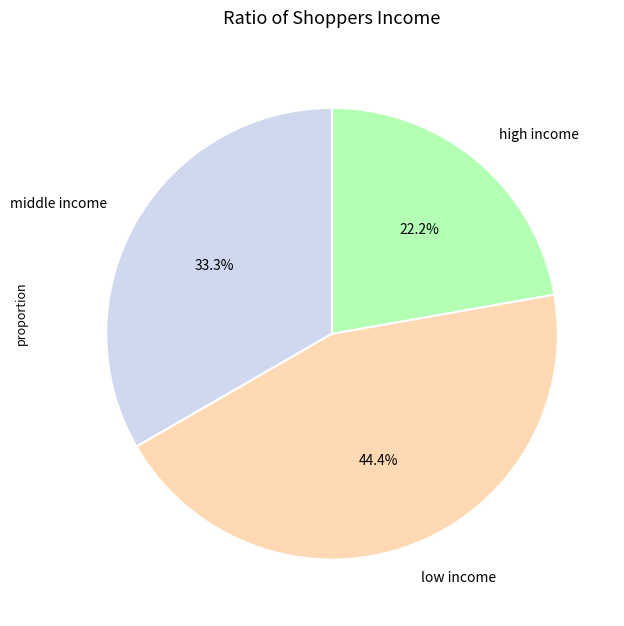

What is the ratio of the value at high income to the value at middle income?

0.7